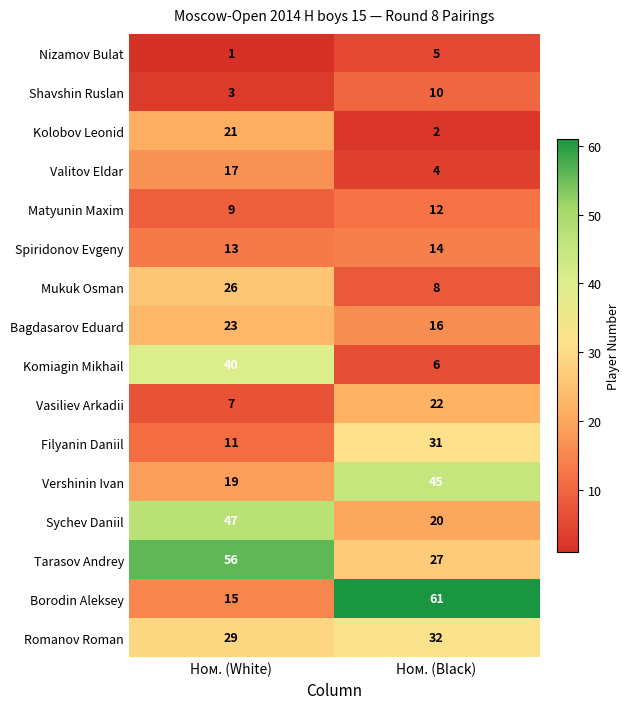

At which label is Shavshin Ruslan closest to 6?

Ном. (White)